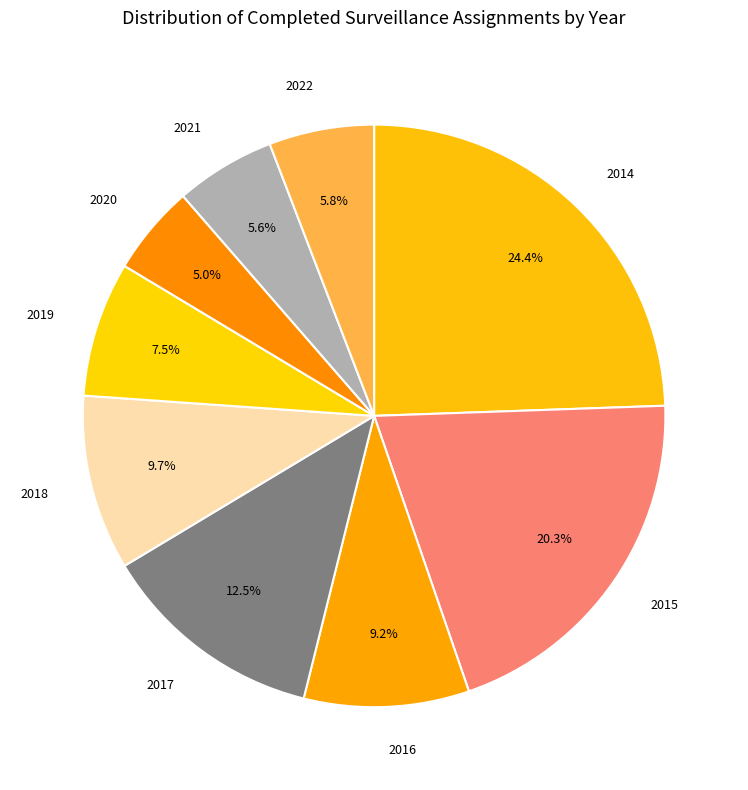

Does any single category account for the majority?

No